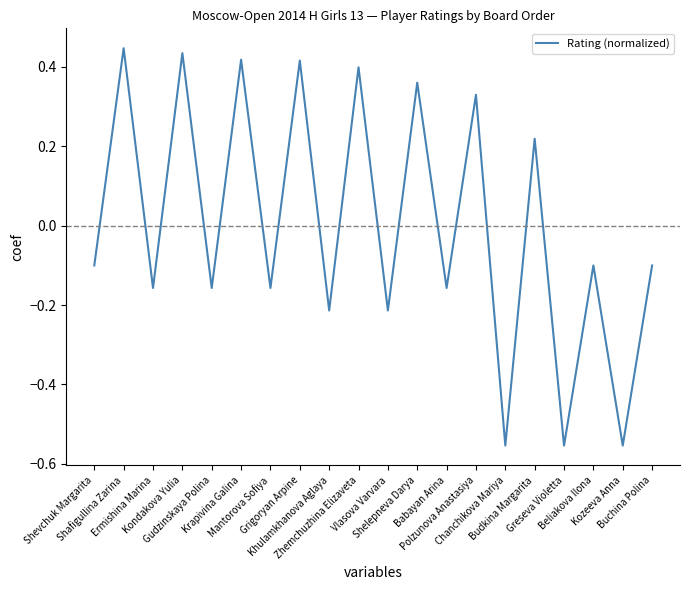

What is the difference between the maximum and minimum values?

1.0